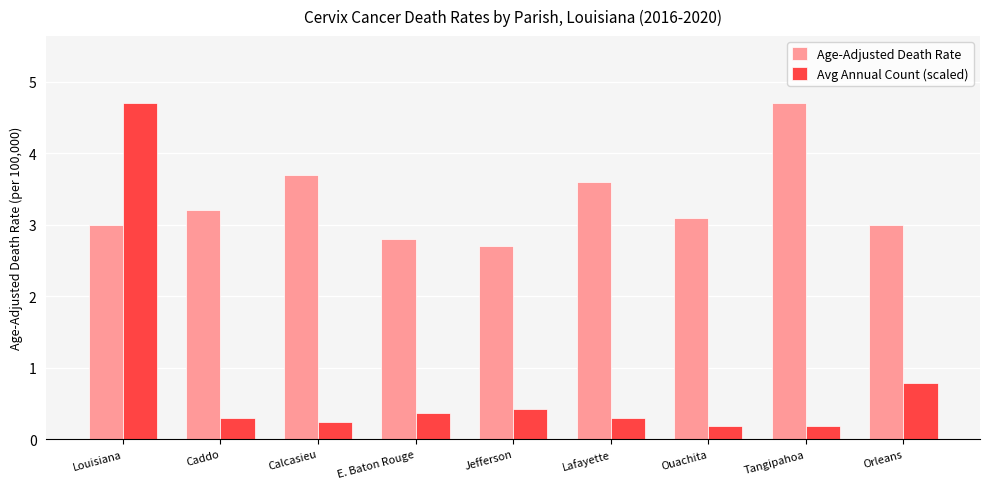

What is the value of the Avg Annual Count (scaled) bar at the 6th from the left?

0.3